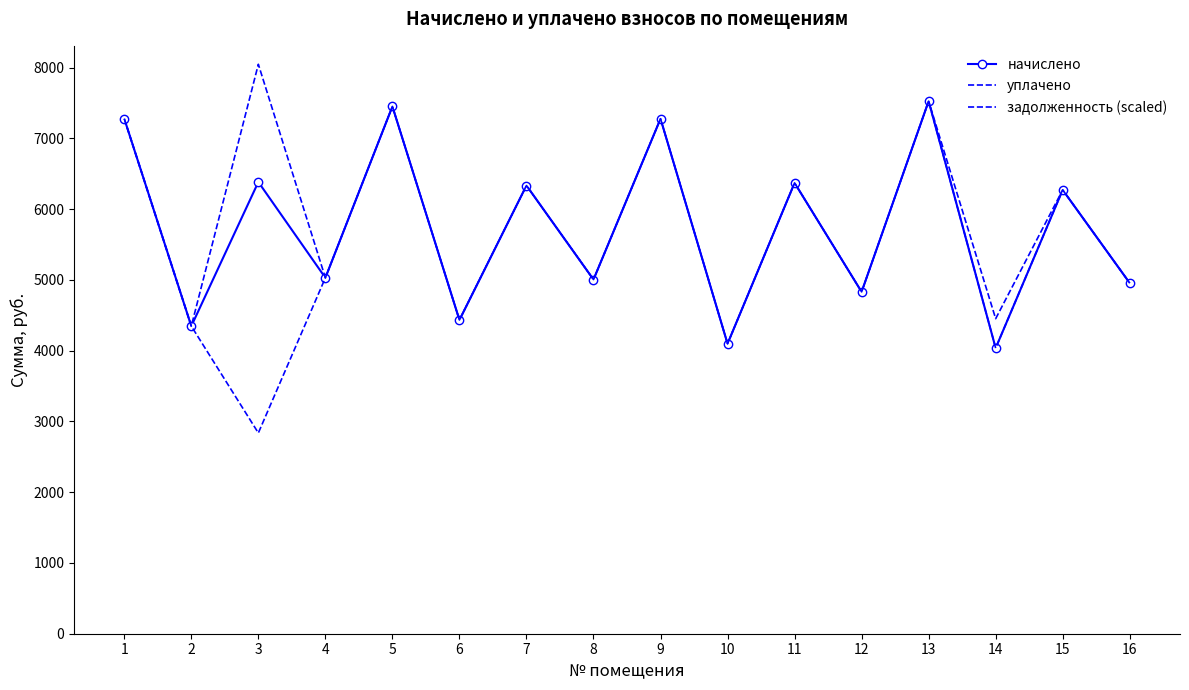

Which series has the largest range (max minus min)?

задолженность (scaled)